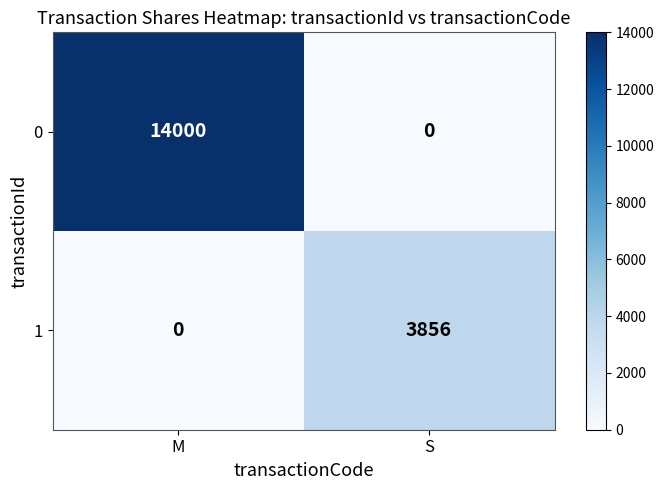

True or false: 0 has a value of 20307 at M.

False